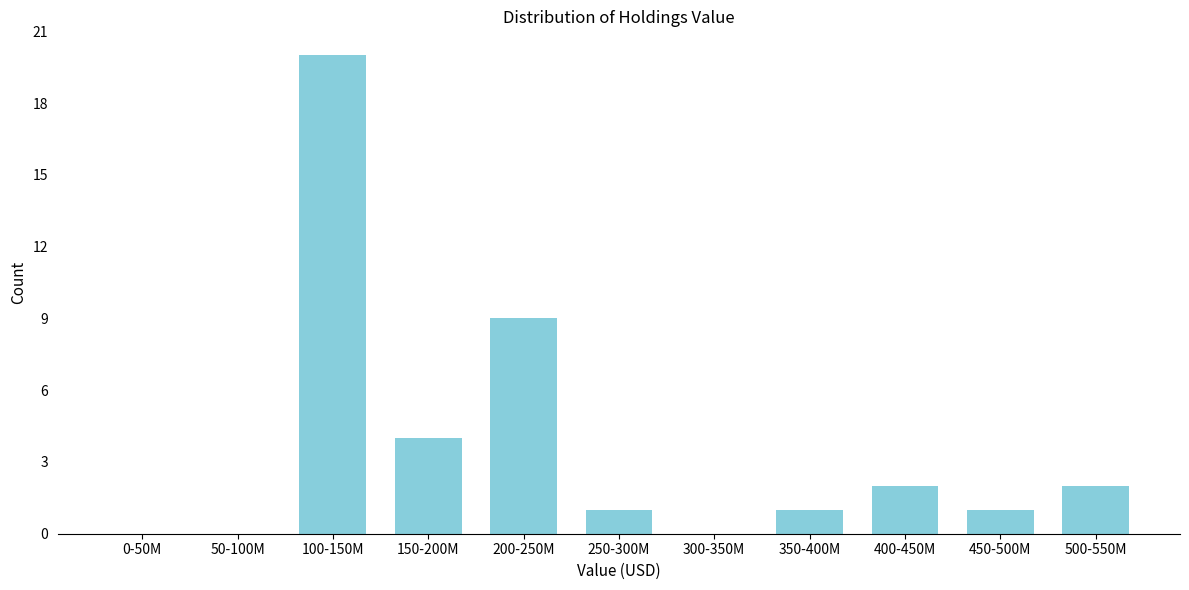

Reading right to left, transcribe all the data shown in this chart.

500-550M=2	450-500M=1	400-450M=2	350-400M=1	300-350M=0	250-300M=1	200-250M=9	150-200M=4	100-150M=20	50-100M=0	0-50M=0